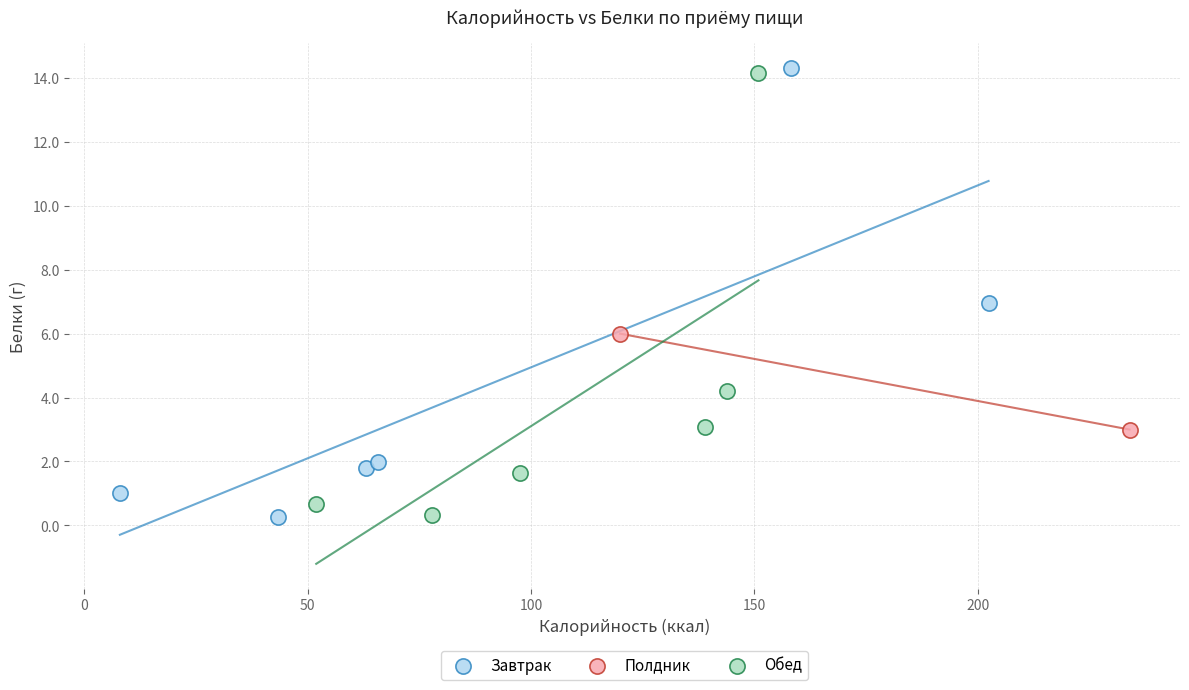

What are all the series names shown in the legend?

Завтрак, Полдник, Обед